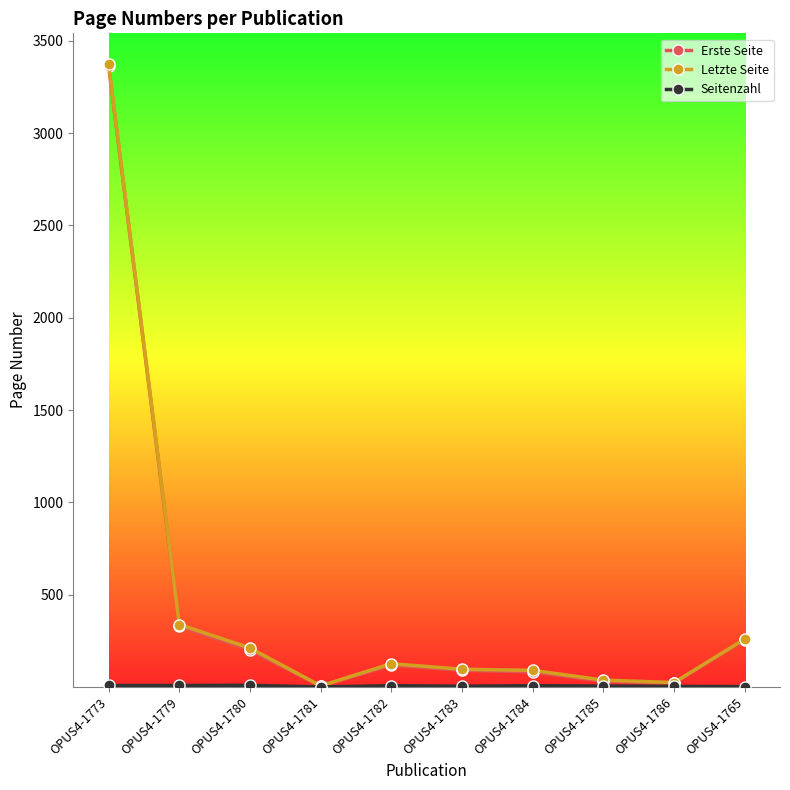

What value does the Erste Seite series have at OPUS4-1773, to the nearest 10?

3360